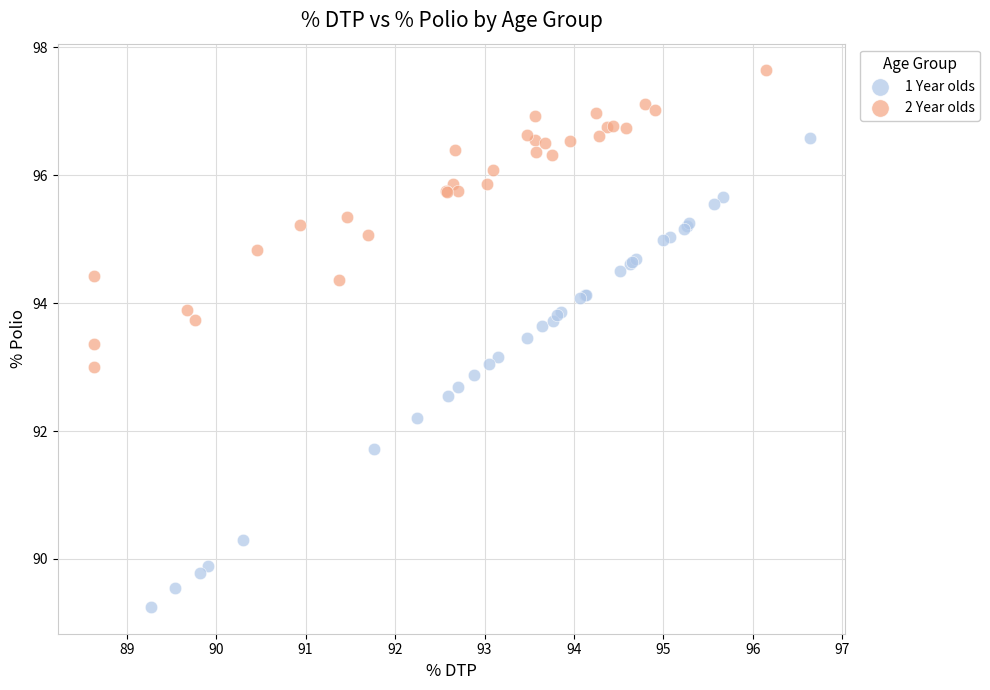

What are all the series names shown in the legend?

1 Year olds, 2 Year olds